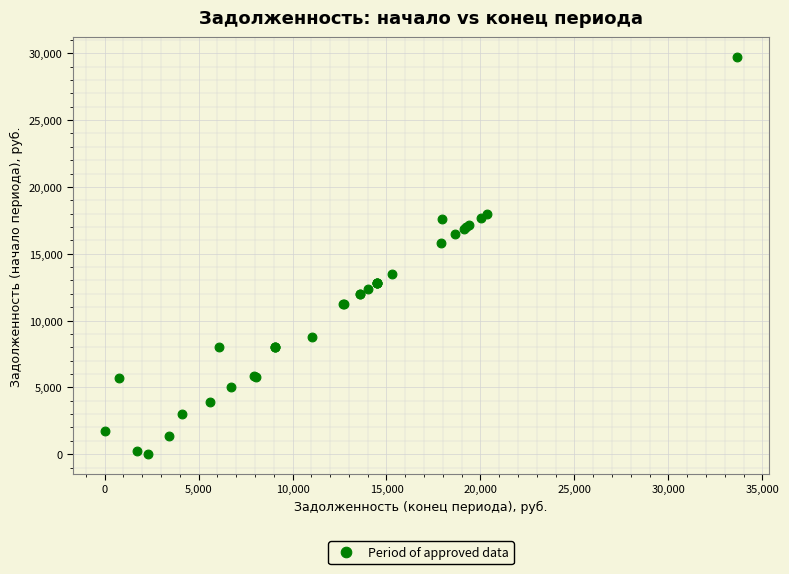

What Y value in the scatter plot is closest to 14867?

15829.3